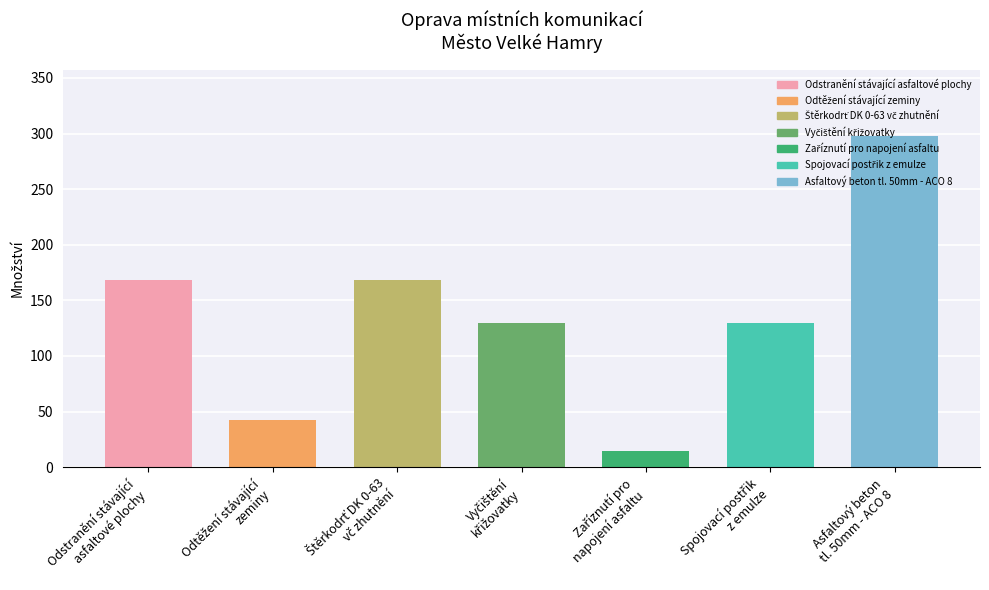

What is the value of the 3rd bar from the left?

168